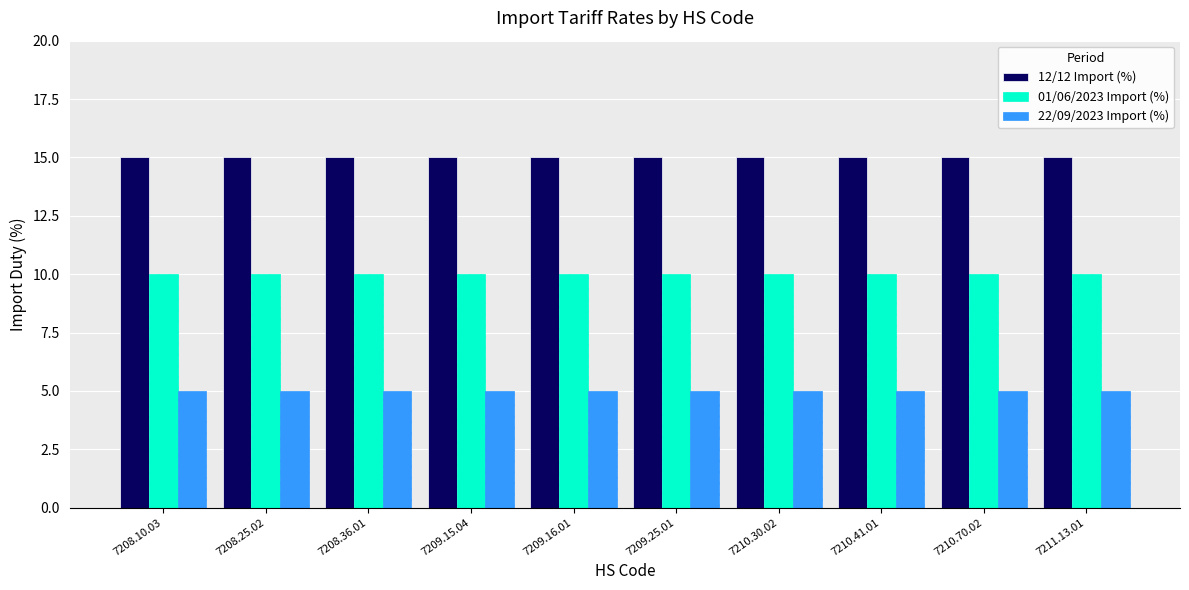

What is the label of the 5th bar from the left?

7209.16.01